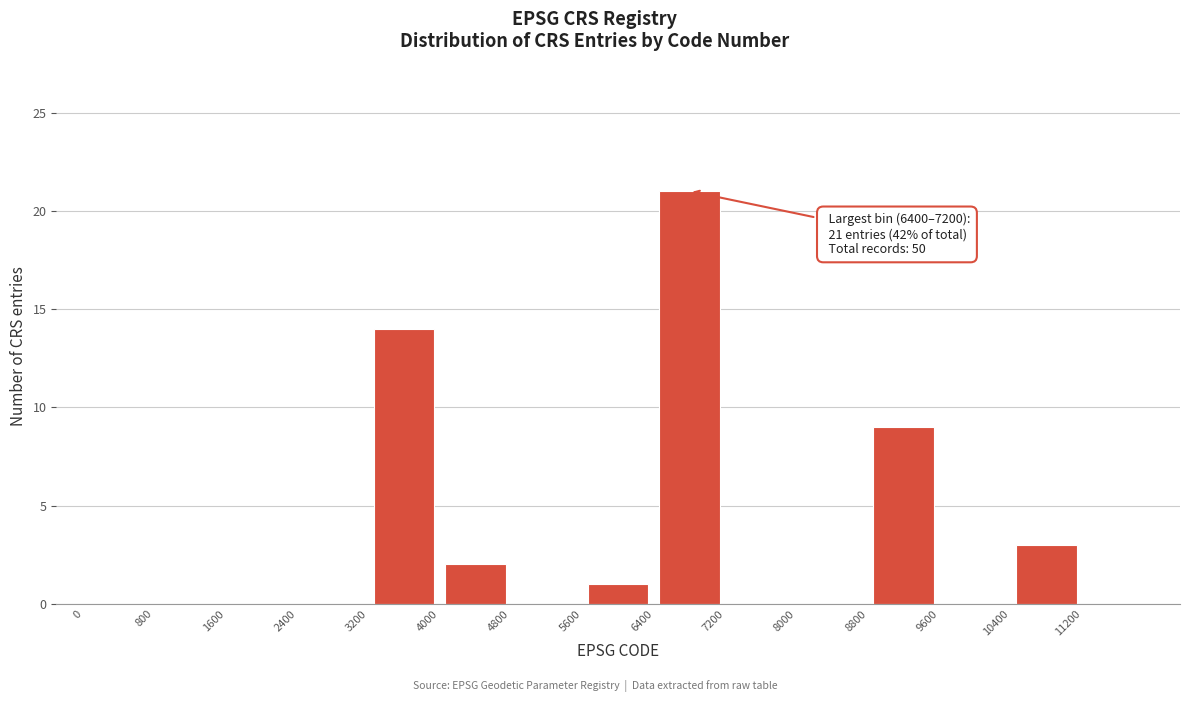

Over which range of the x-axis is the bar tallest?

6400 to 7200